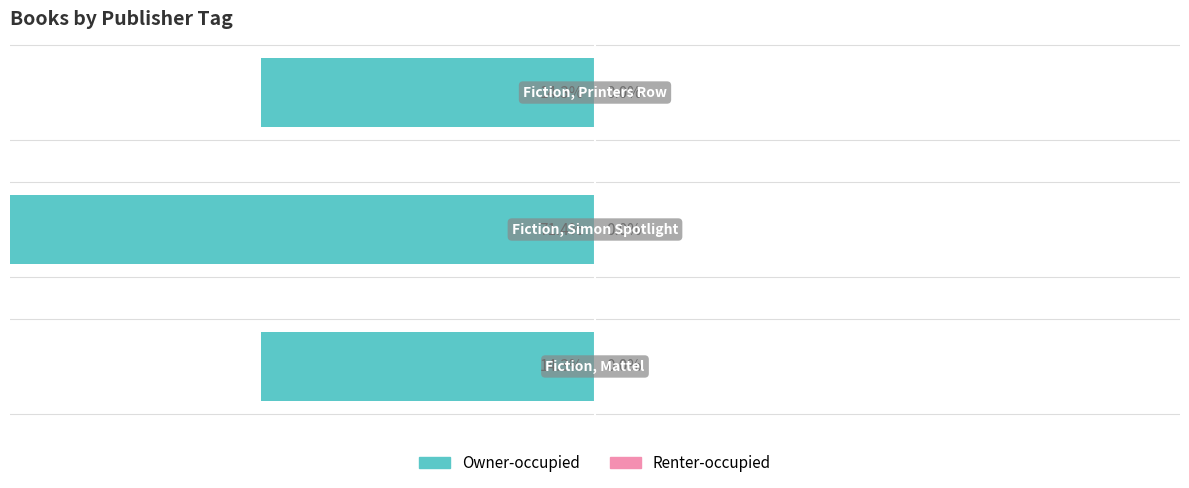

The value of Owner-occupied at −10 is -6.0. True or false?

False